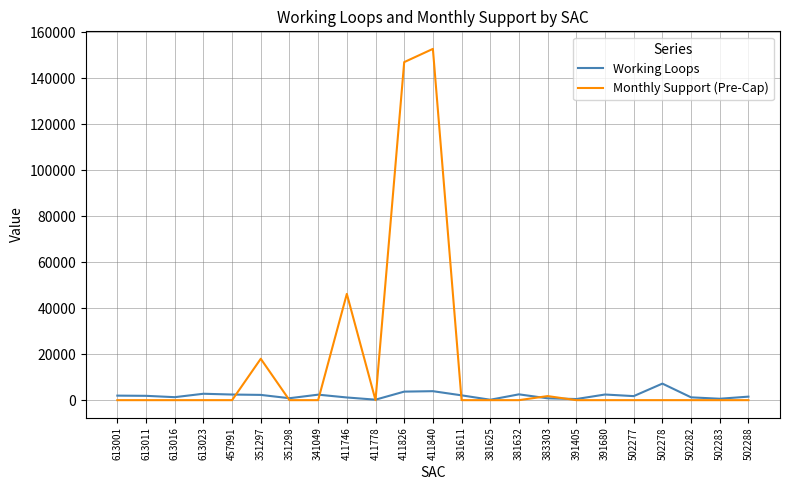

What position from the right is 502282?

3